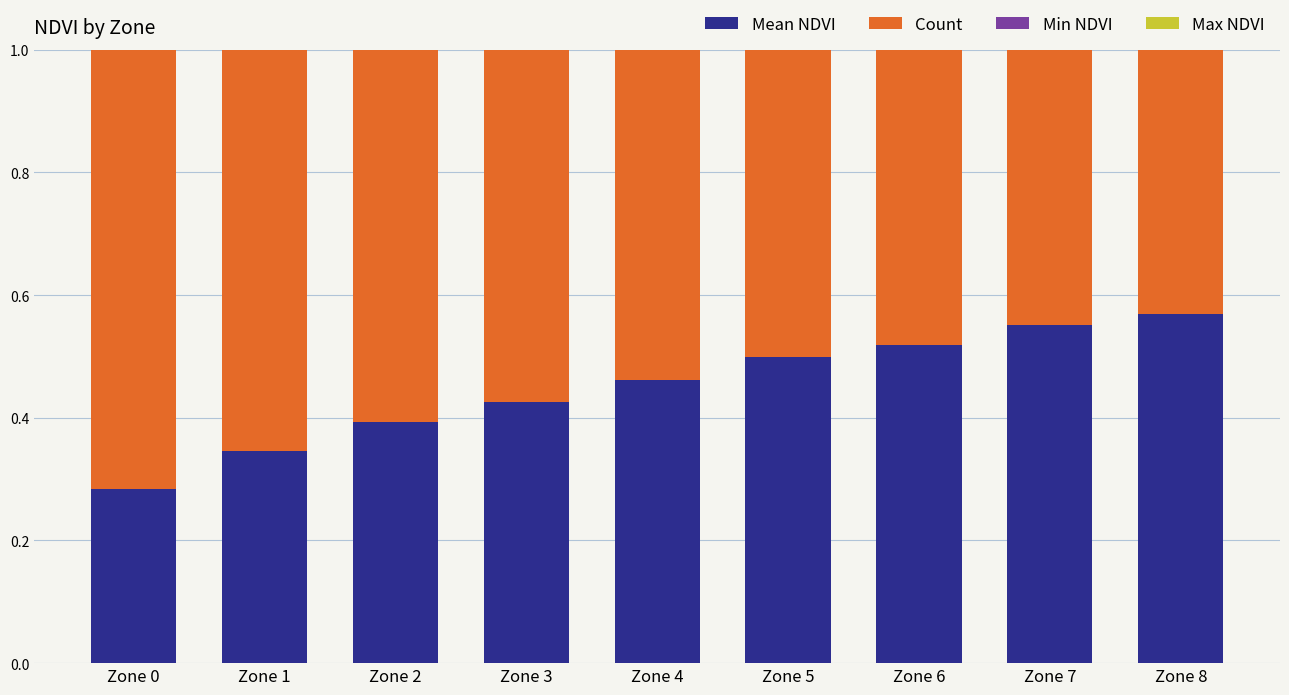

Reading left to right, extract all data points from this chart.

Mean NDVI: Zone 0=0.3	Zone 1=0.3	Zone 2=0.4	Zone 3=0.4	Zone 4=0.5	Zone 5=0.5	Zone 6=0.5	Zone 7=0.6	Zone 8=0.6
Count: Zone 0=2.0	Zone 1=5.0	Zone 2=15.0	Zone 3=9.0	Zone 4=3.0	Zone 5=2.0	Zone 6=2.0	Zone 7=9.0	Zone 8=5.0
Min NDVI: Zone 0=0.3	Zone 1=0.3	Zone 2=0.4	Zone 3=0.4	Zone 4=0.4	Zone 5=0.5	Zone 6=0.5	Zone 7=0.5	Zone 8=0.6
Max NDVI: Zone 0=0.3	Zone 1=0.4	Zone 2=0.4	Zone 3=0.5	Zone 4=0.5	Zone 5=0.5	Zone 6=0.5	Zone 7=0.6	Zone 8=0.6